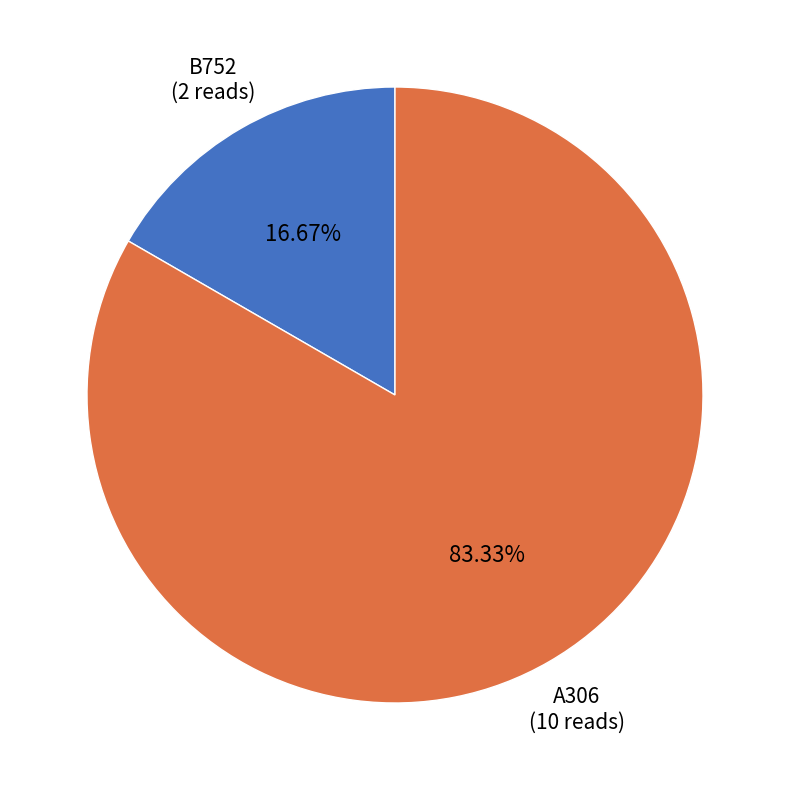

Is there a majority slice in this chart?

Yes